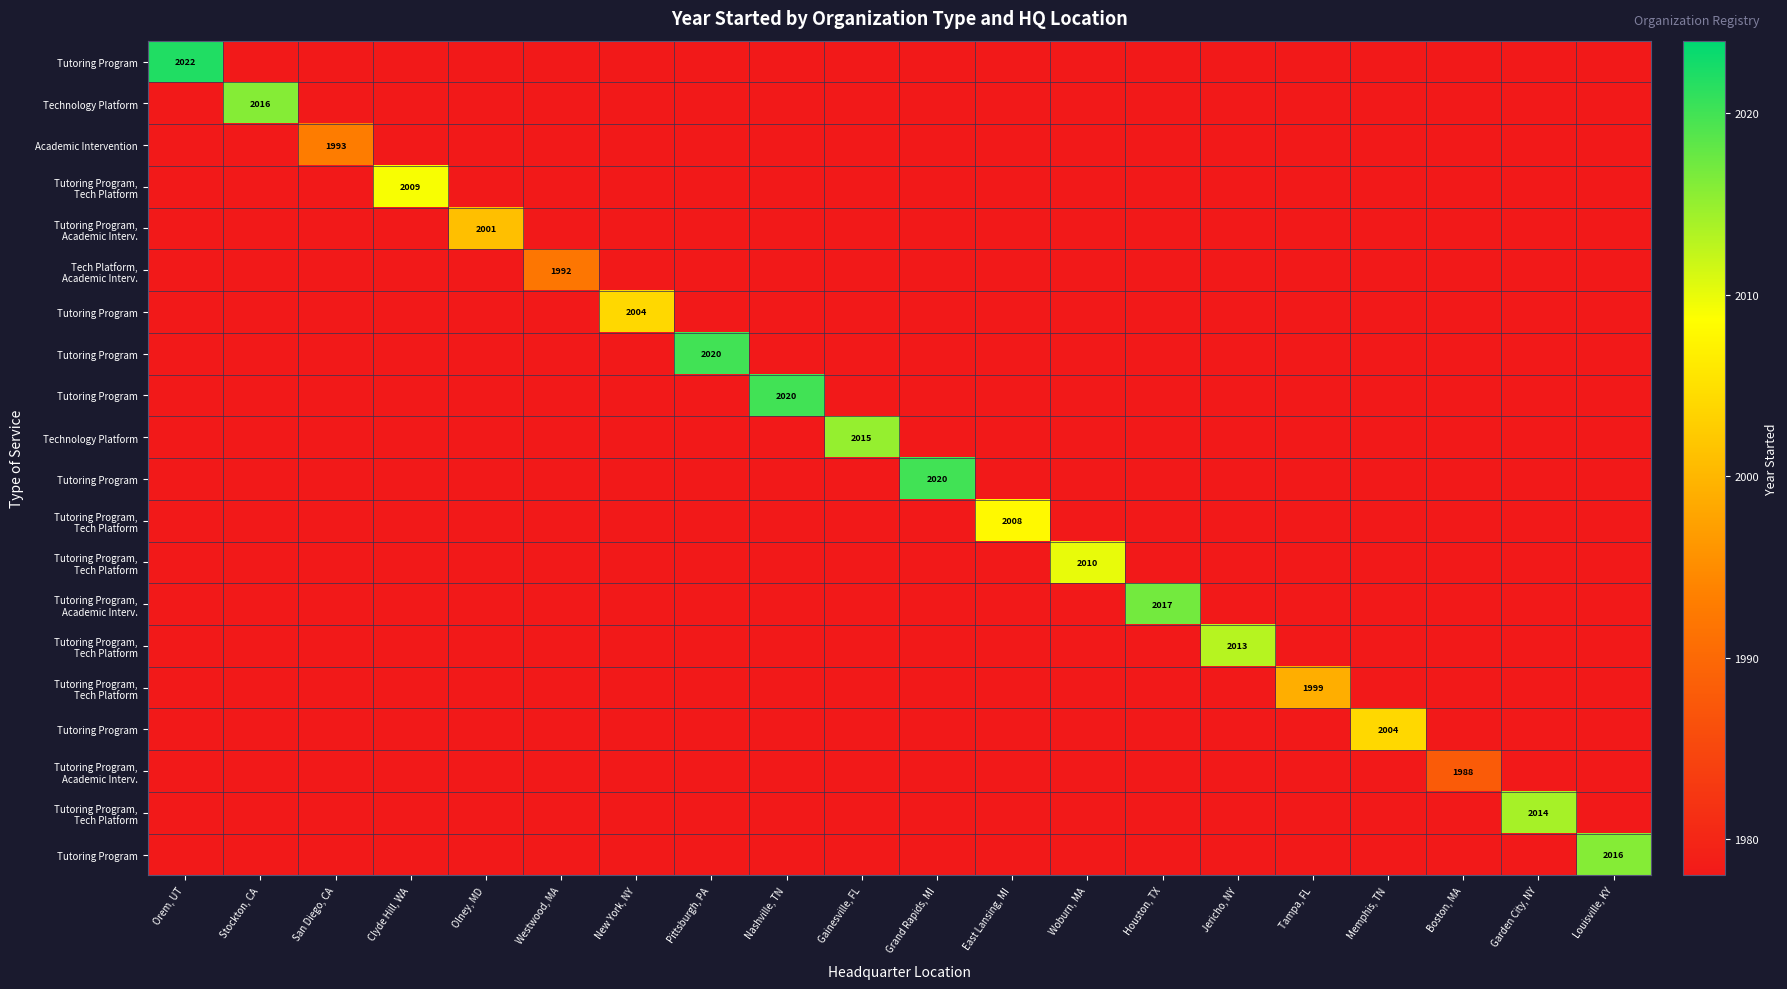

Which category has the lowest value across all series?

Stockton, CA